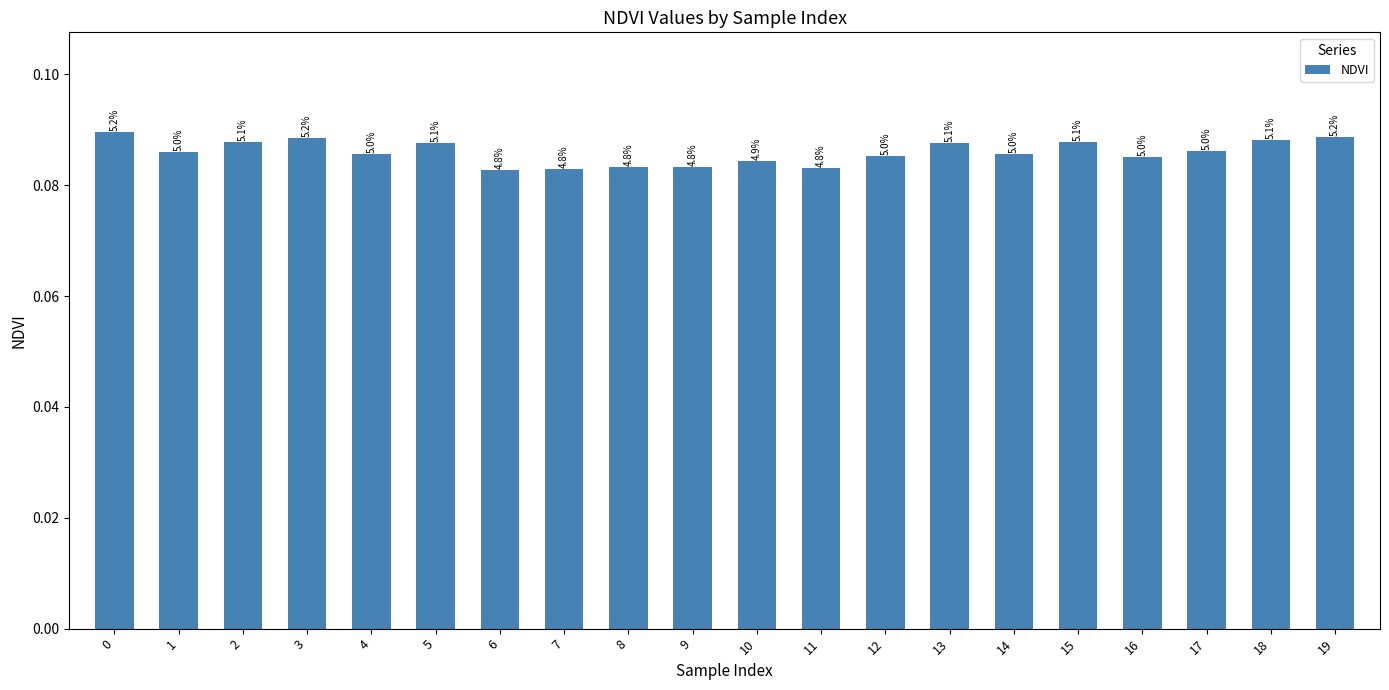

How many bars are there in total?

20